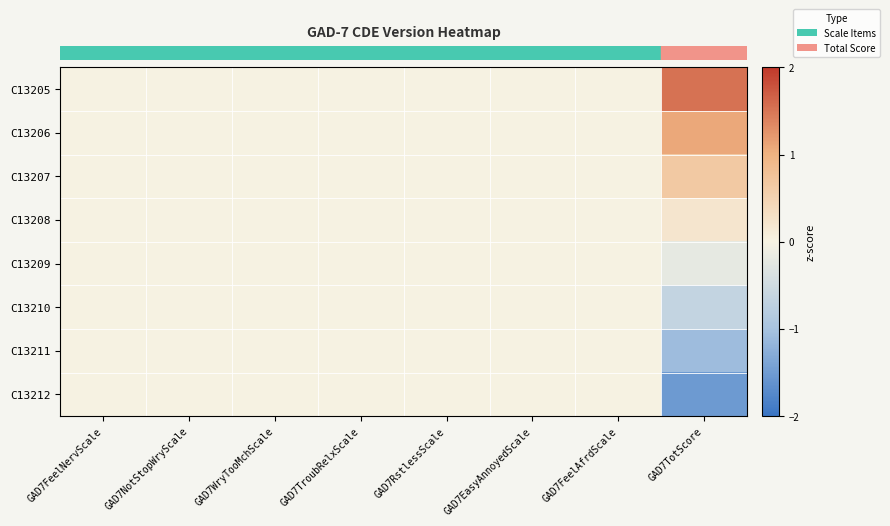

Count the number of categories in the chart.

8